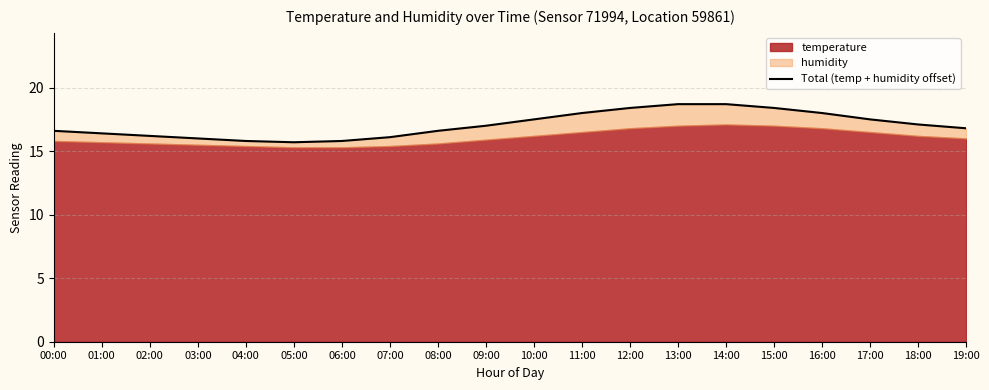

What is the difference between the values at 01:00 and 17:00?

1.1